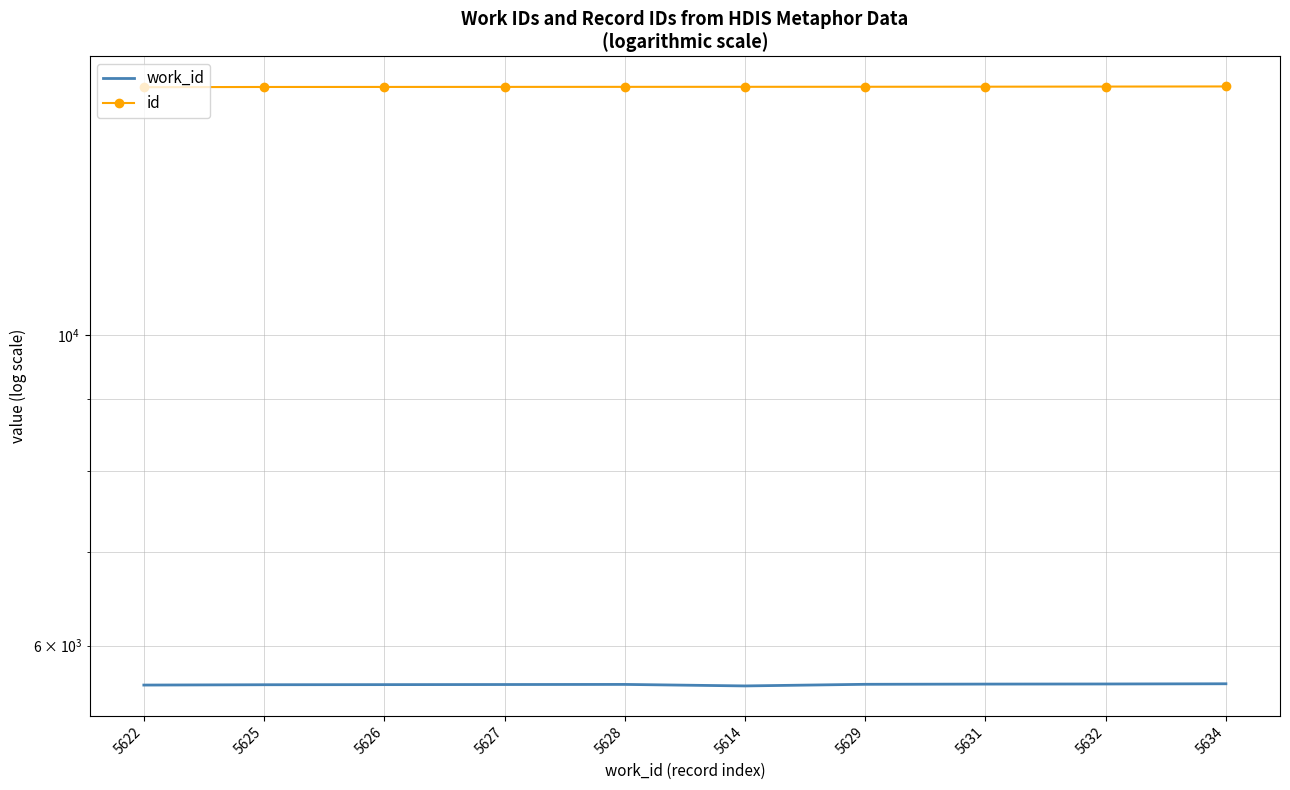

What is the label of the 1st point from the left?

5622